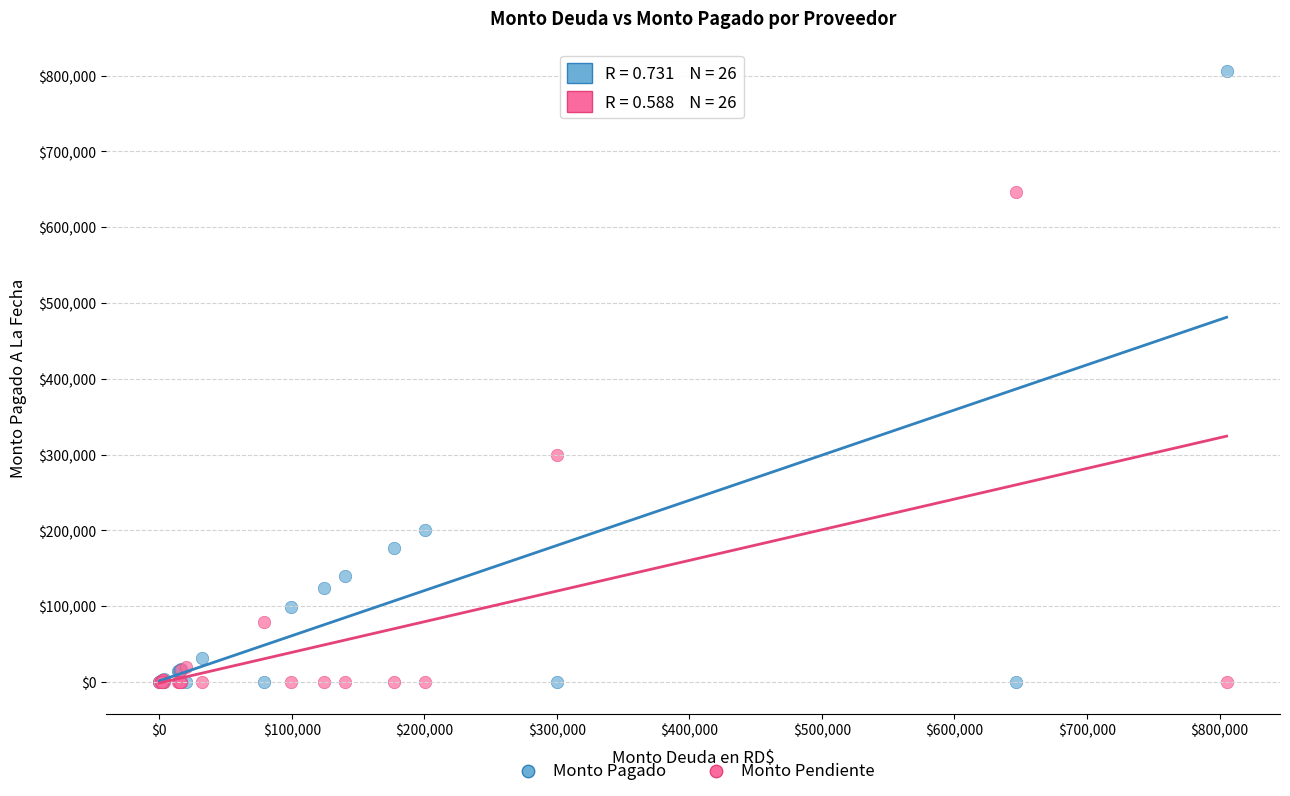

Which series has the largest Y range (max minus min)?

Monto Pagado